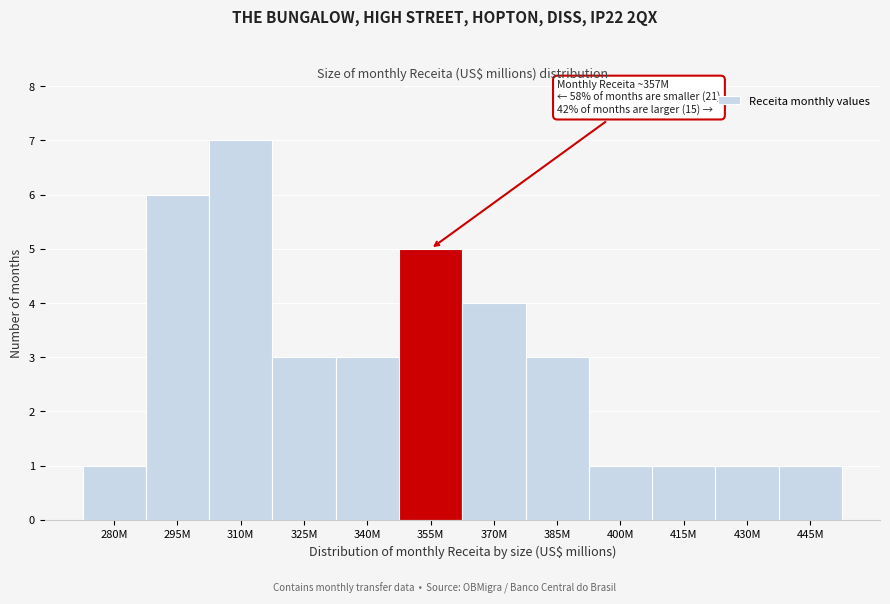

Reading left to right, extract all data points from this chart.

1	6	7	3	3	5	4	3	1	1	1	1